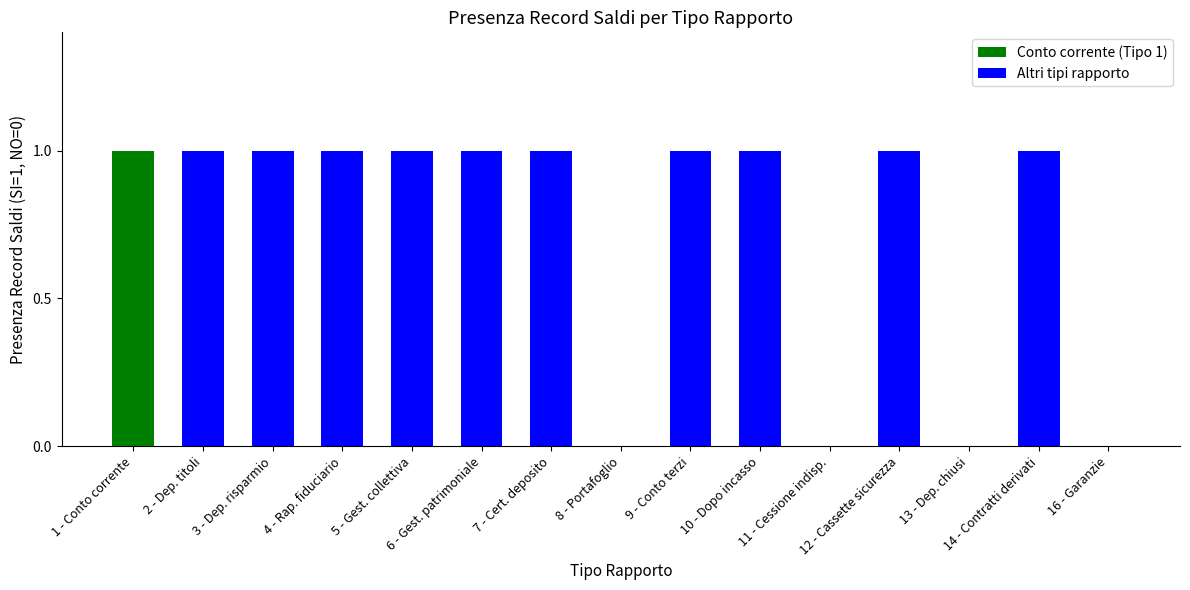

What is the sum of all values?

11